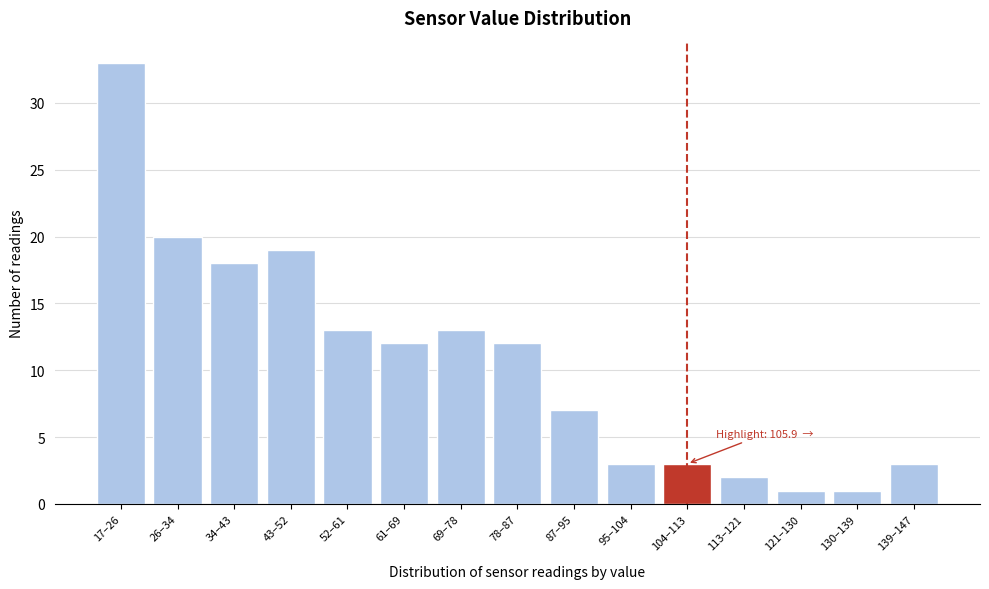

Reading right to left, extract all data points from this chart.

3	1	1	2	3	3	7	12	13	12	13	19	18	20	33